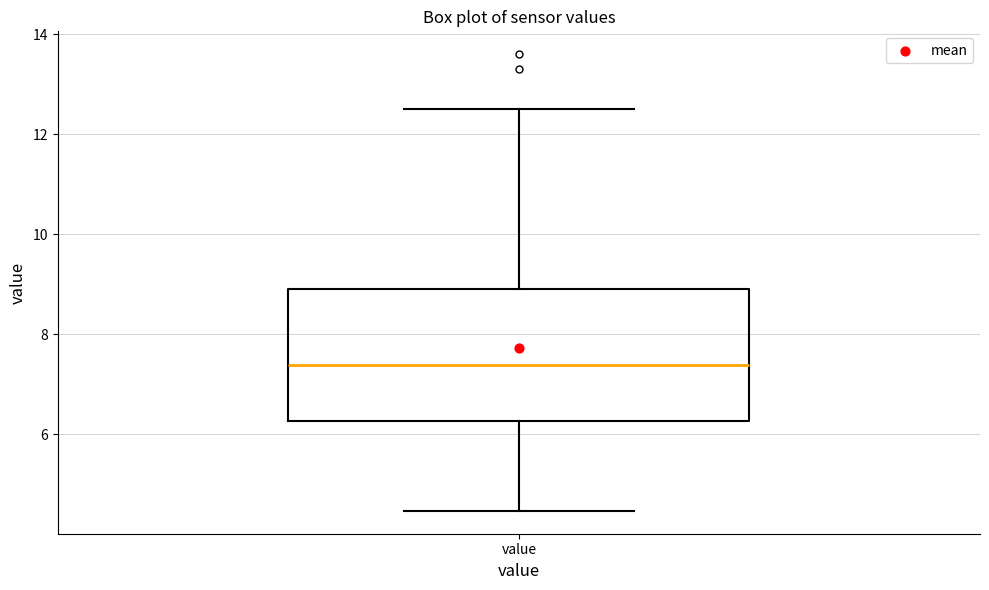

Transcribe this box plot: give where the median line is, the range the box spans, and where the two whiskers end, as read against the y-axis. The values are not printed on the chart, so give them approximately, as read against the axis.

median 7.4, box 6.2 to 9.0, whiskers 4.4 to 12.6